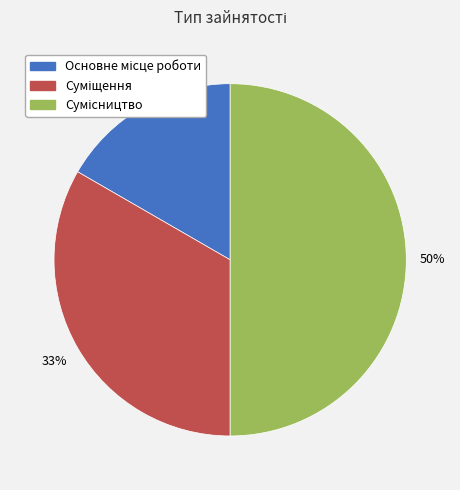

To the nearest percent, what is the difference between the largest and smallest slice percentages?

33%